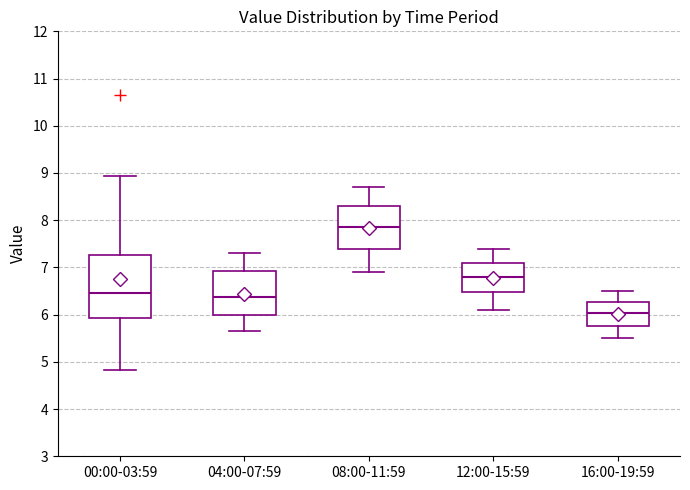

Which box has the highest median line?

08:00-11:59